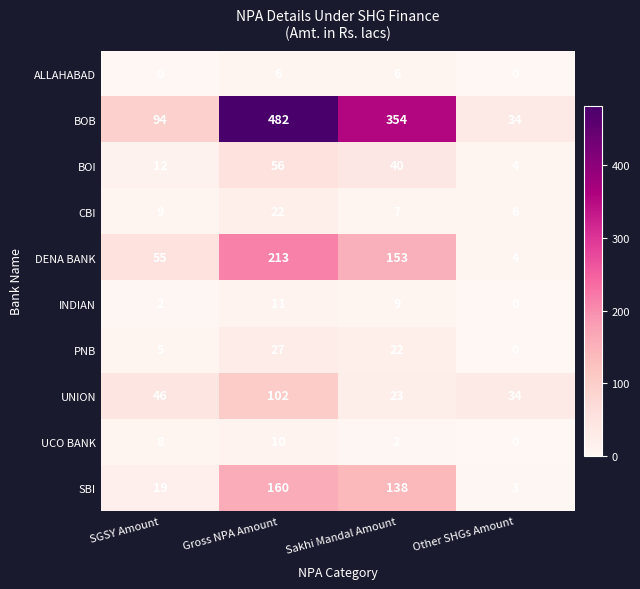

What is the maximum value shown in the chart?

482